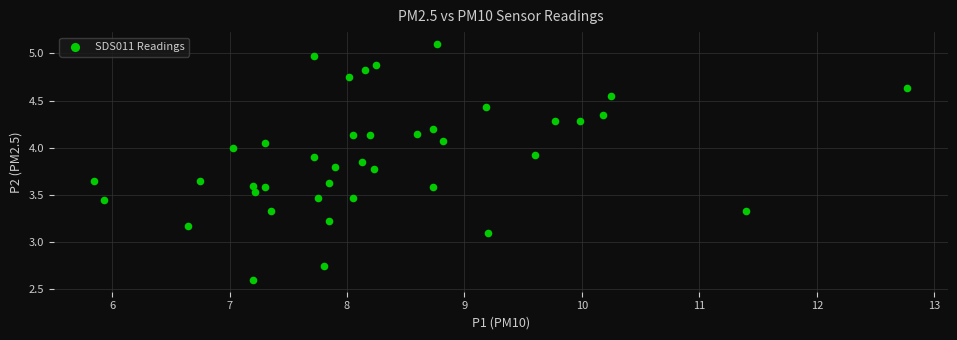

What is the range of Y values (max minus min)?

2.5